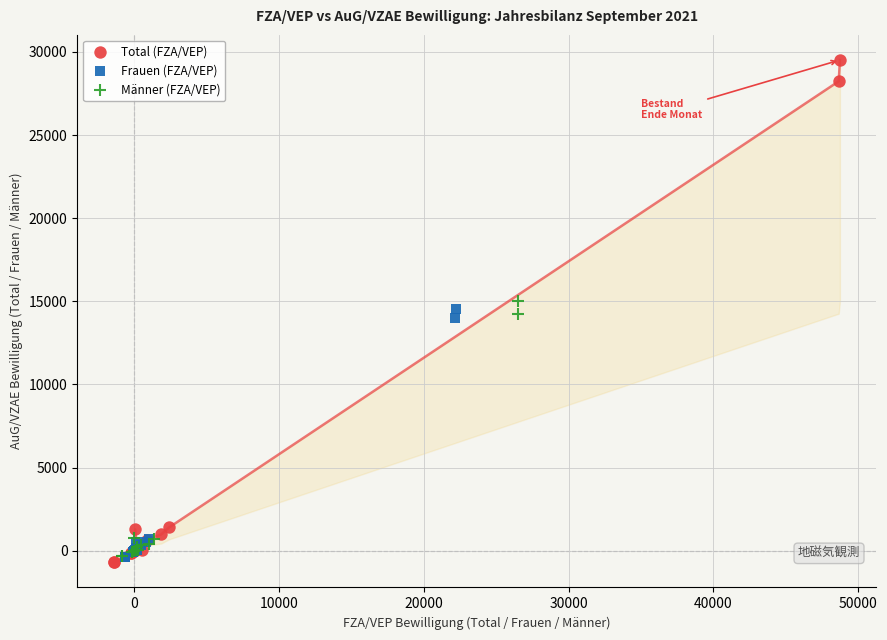

Which series has the widest spread of Y values?

Total (FZA/VEP)